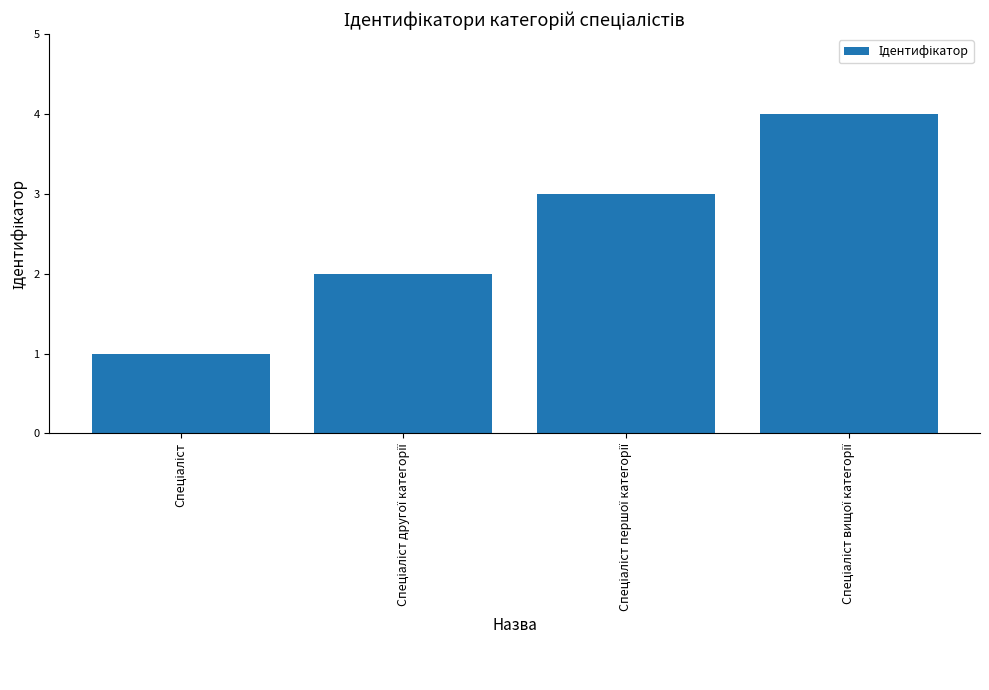

What is the sum of all values?

10